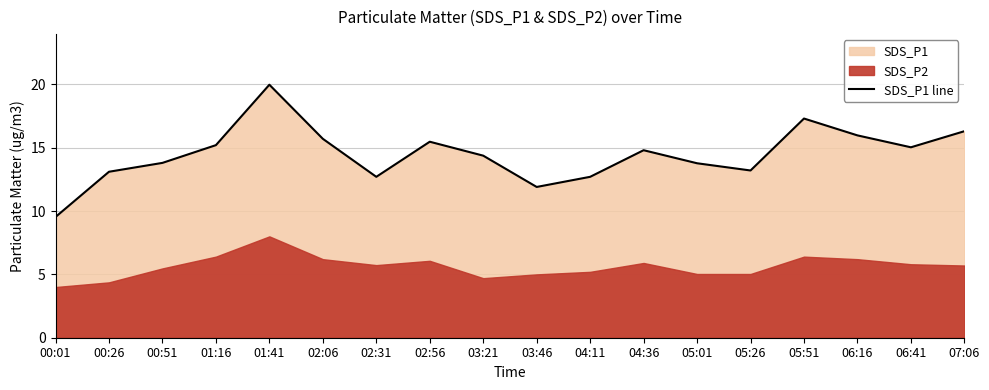

Which label corresponds to the largest value in the chart?

01:41